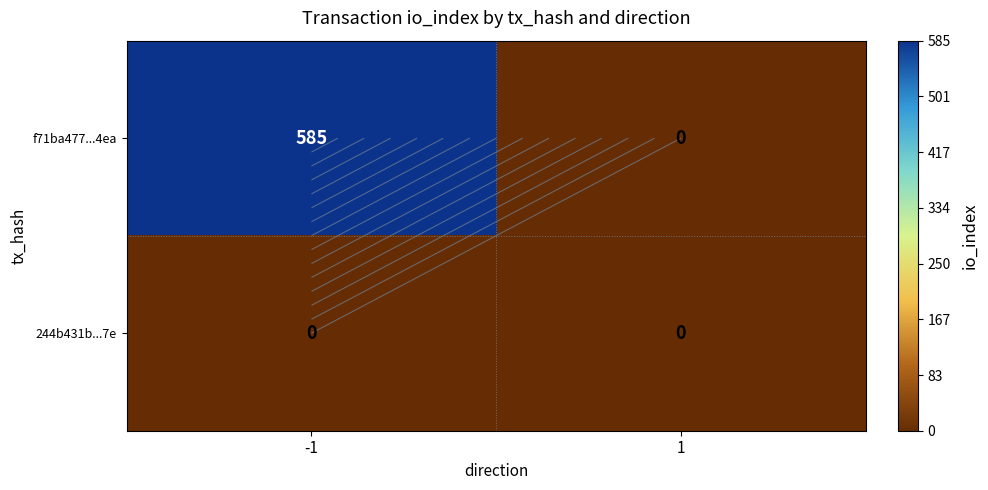

What is the approximate value of f71ba477...4ea at -1, to the nearest 100?

600